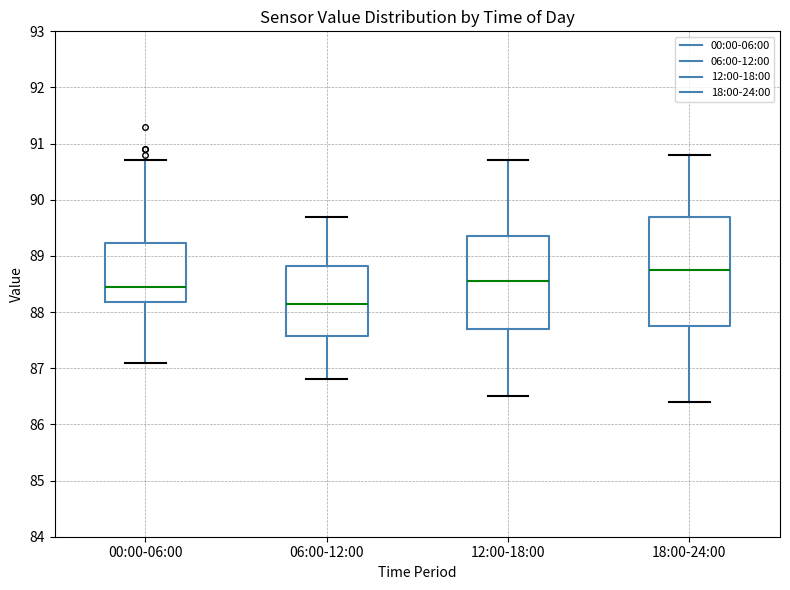

Which box's median line is the lowest?

06:00-12:00